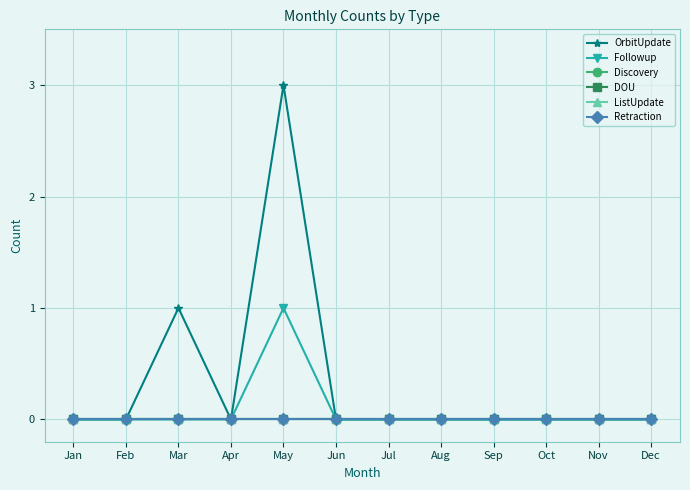

Rank the categories by DOU value from highest to lowest.

Jan, Feb, Mar, Apr, May, Jun, Jul, Aug, Sep, Oct, Nov, Dec